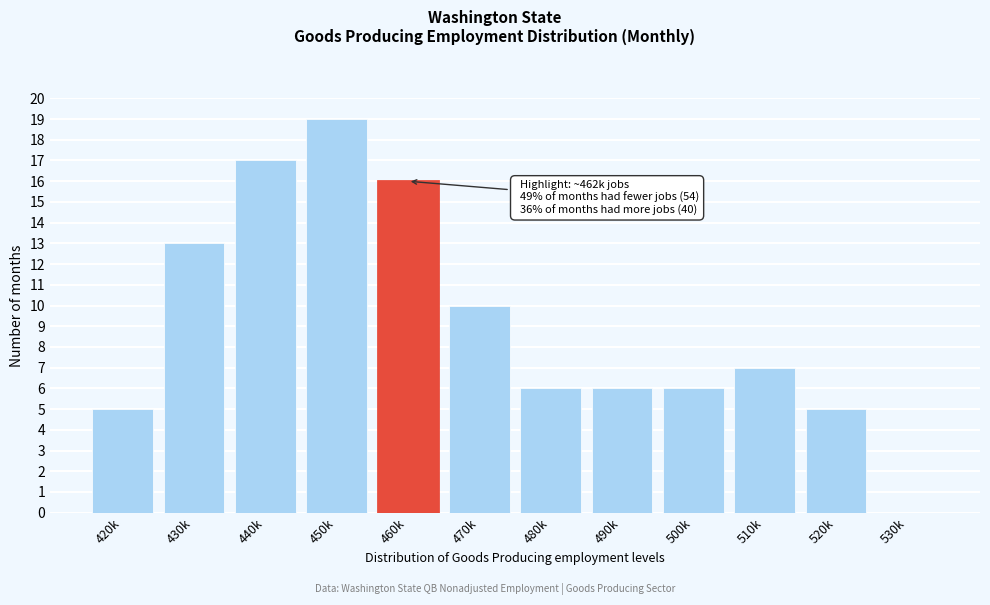

Reading left to right, list all the values displayed in this chart.

420k=5	430k=13	440k=17	450k=19	460k=16	470k=10	480k=6	490k=6	500k=6	510k=7	520k=5	530k=0